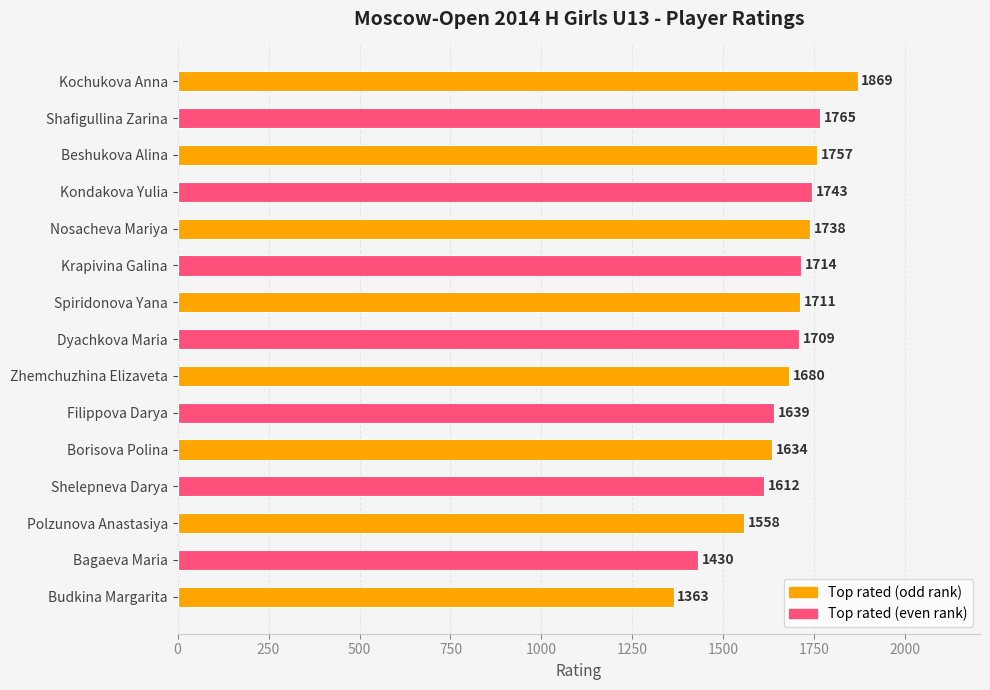

Rank the categories by value from lowest to highest.

Budkina Margarita, Bagaeva Maria, Polzunova Anastasiya, Shelepneva Darya, Borisova Polina, Filippova Darya, Zhemchuzhina Elizaveta, Dyachkova Maria, Spiridonova Yana, Krapivina Galina, Nosacheva Mariya, Kondakova Yulia, Beshukova Alina, Shafigullina Zarina, Kochukova Anna